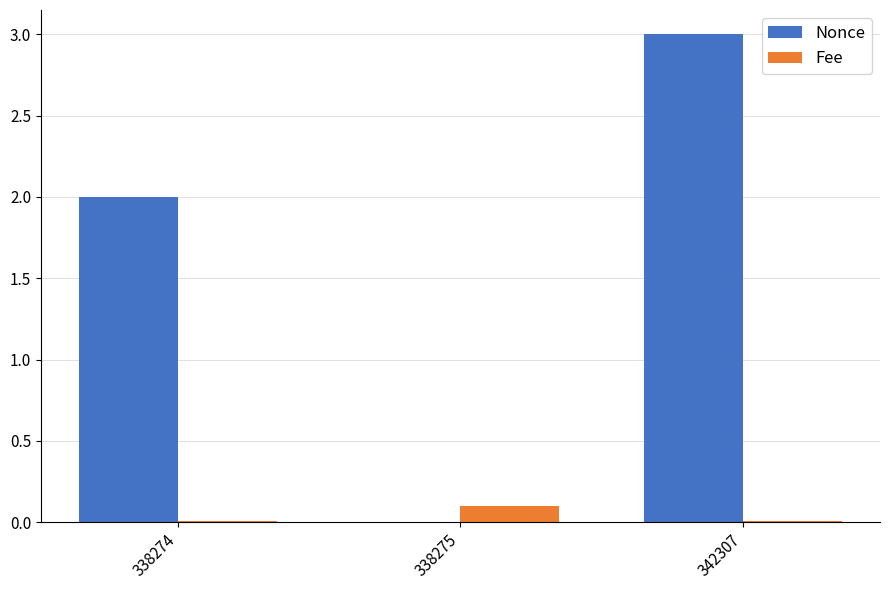

Which series changed the most between 338274 and 342307?

Nonce